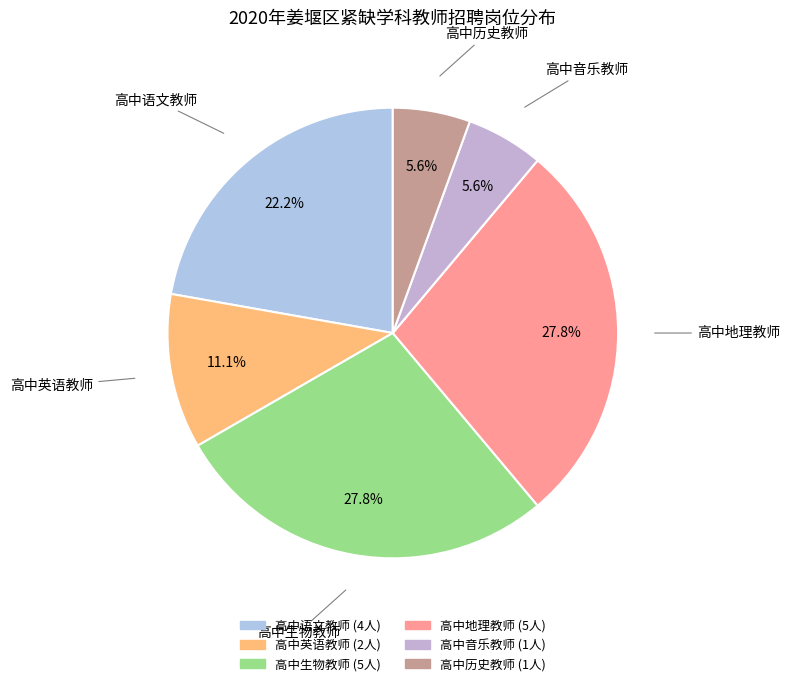

What percentage is the 高中历史教师 slice, to the nearest percent?

6%